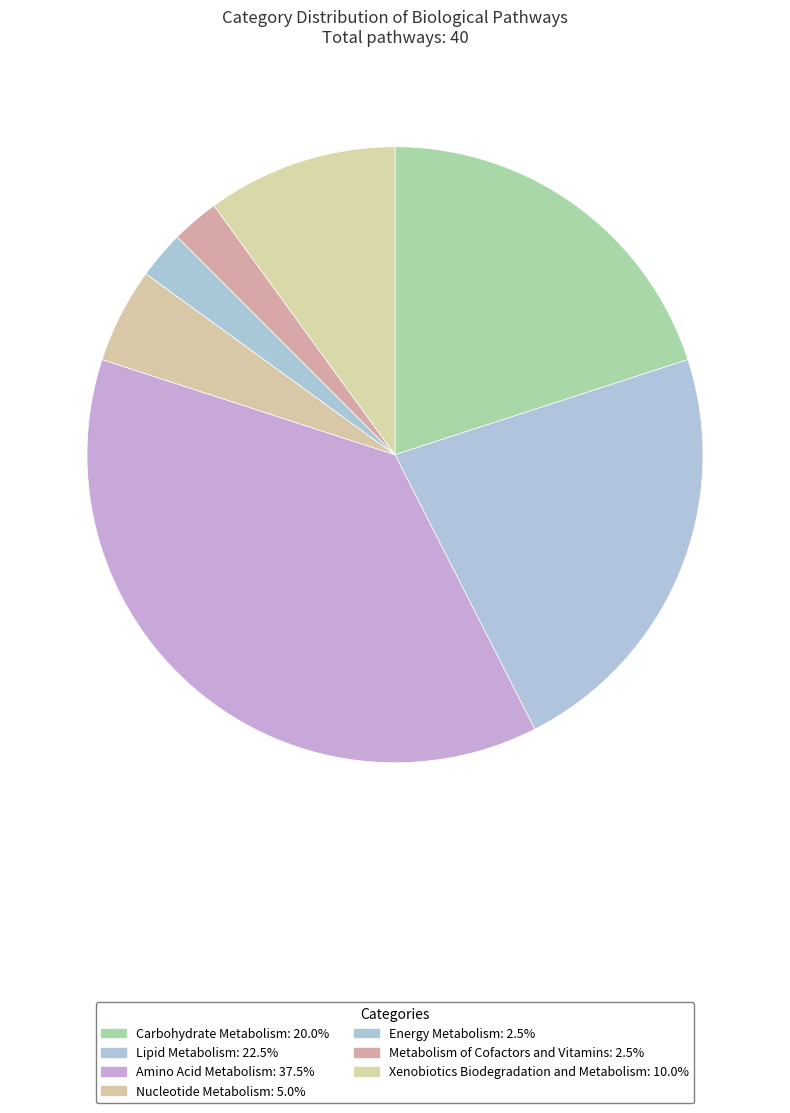

How many segments does this pie chart have?

7